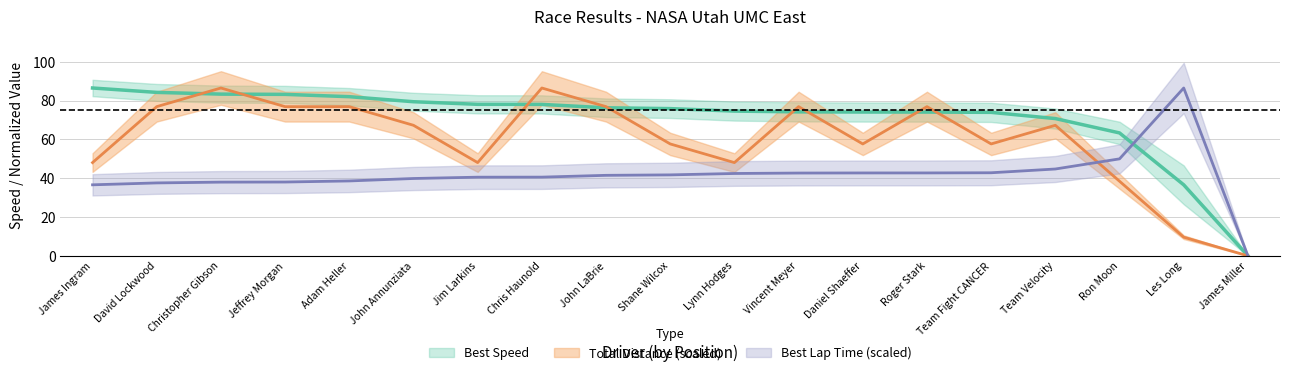

How many lines are shown in the chart?

3